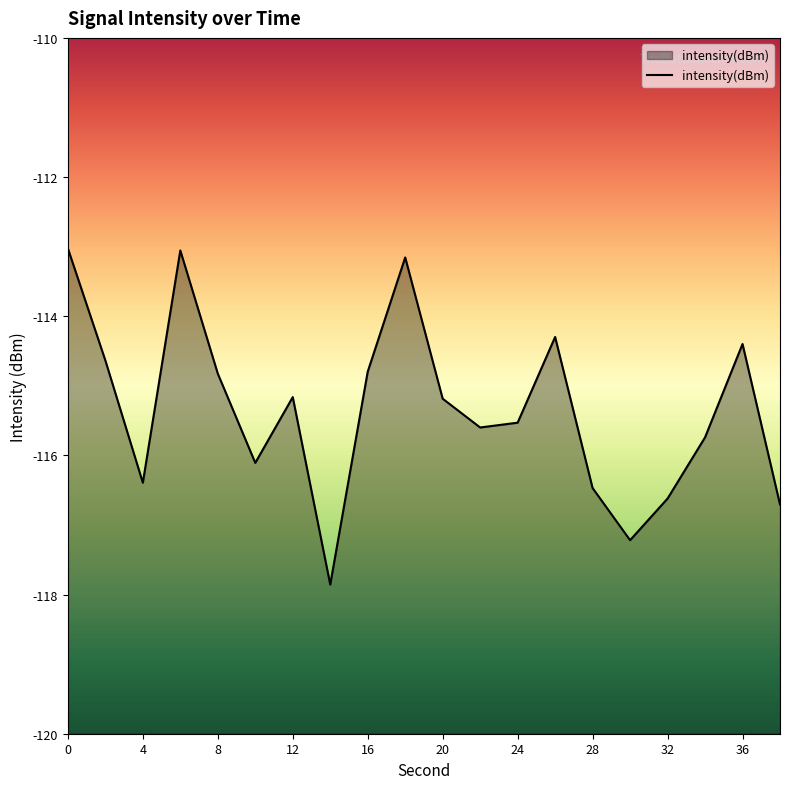

Rank the categories by value from highest to lowest.

0, 6, 18, 26, 36, 2, 16, 8, 12, 20, 24, 22, 34, 10, 4, 28, 32, 38, 30, 14